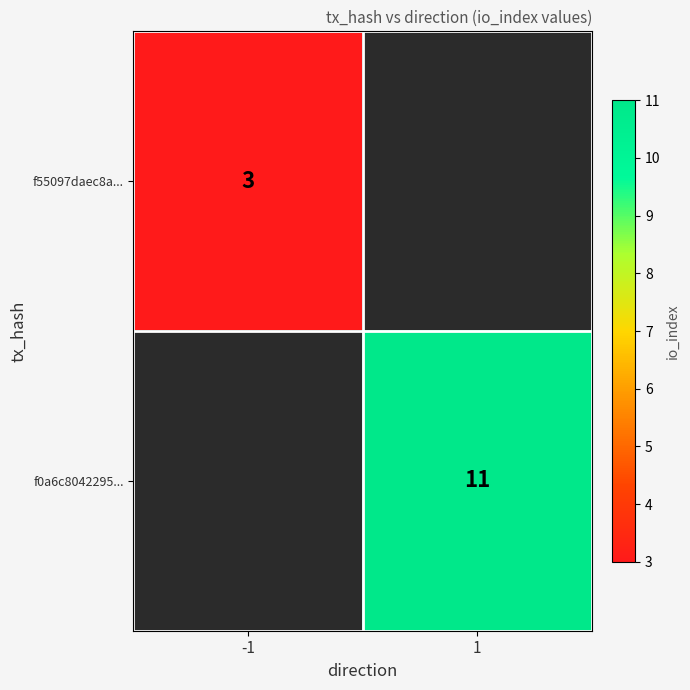

At which category does the chart reach its minimum across all series?

-1